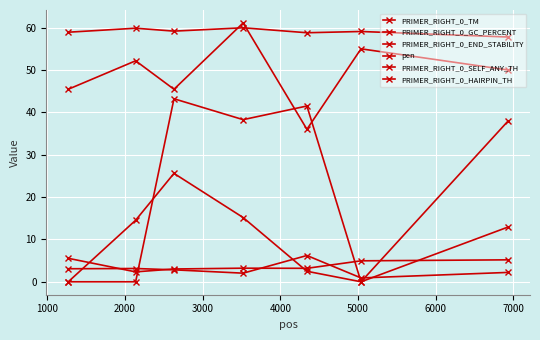

Which series has the widest spread of values?

PRIMER_RIGHT_0_HAIRPIN_TH